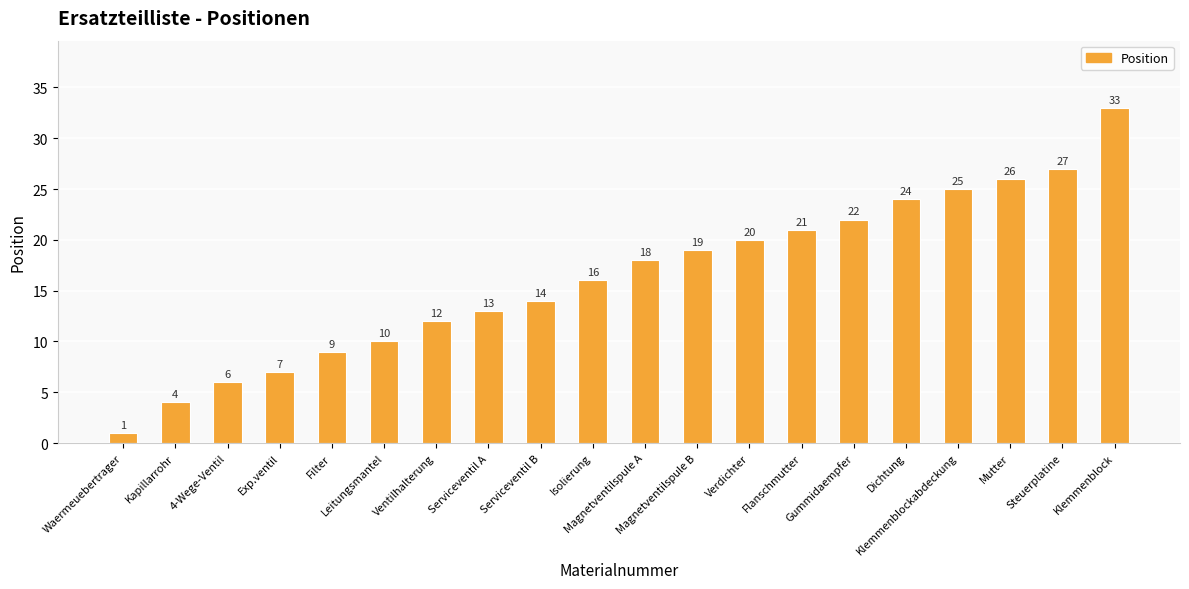

What is the label of the 19th bar from the left?

Steuerplatine